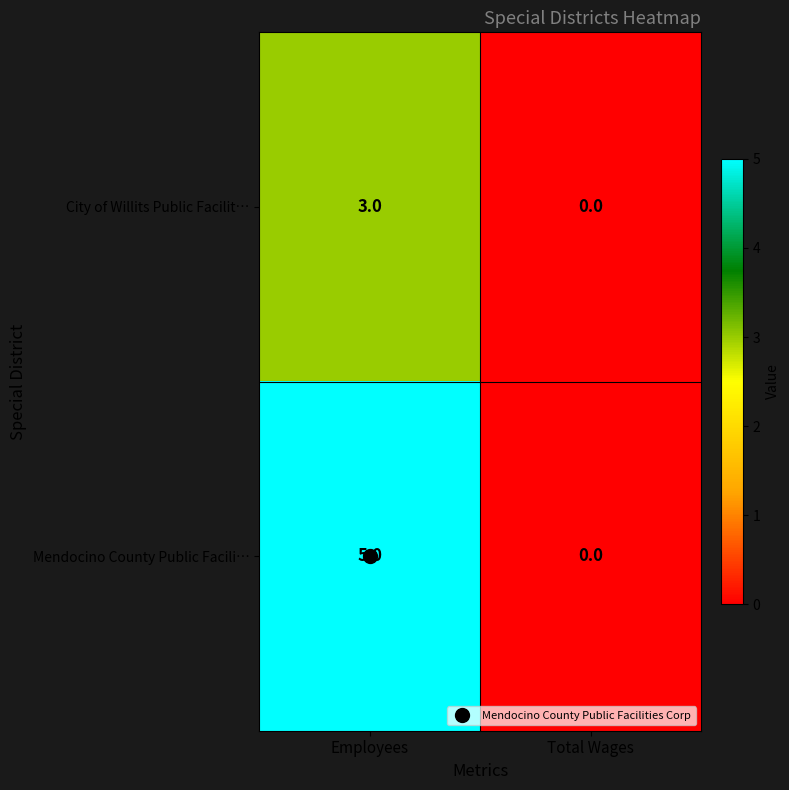

Rank the series by their average value, from highest to lowest.

Mendocino County Public Facili…, City of Willits Public Facilit…